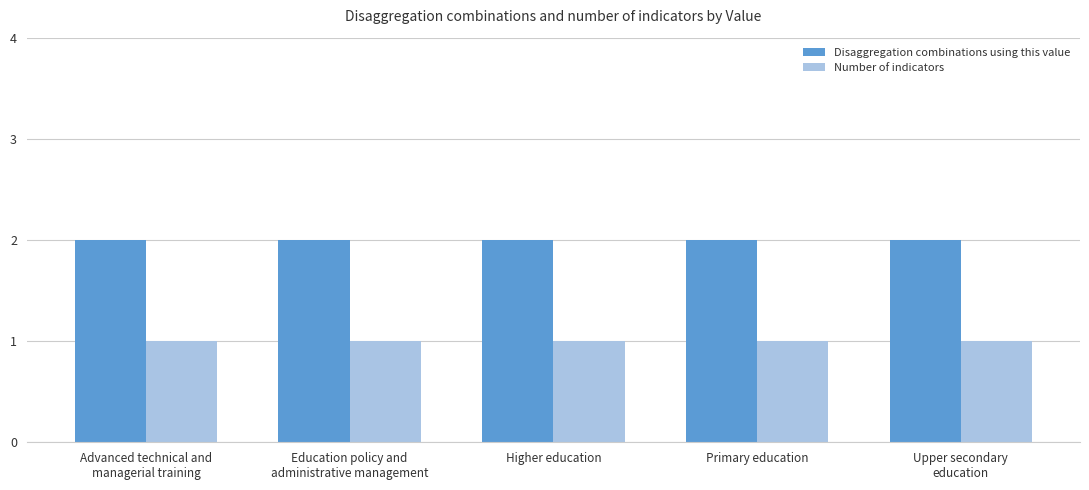

Which series has the largest total across all categories?

Disaggregation combinations using this value